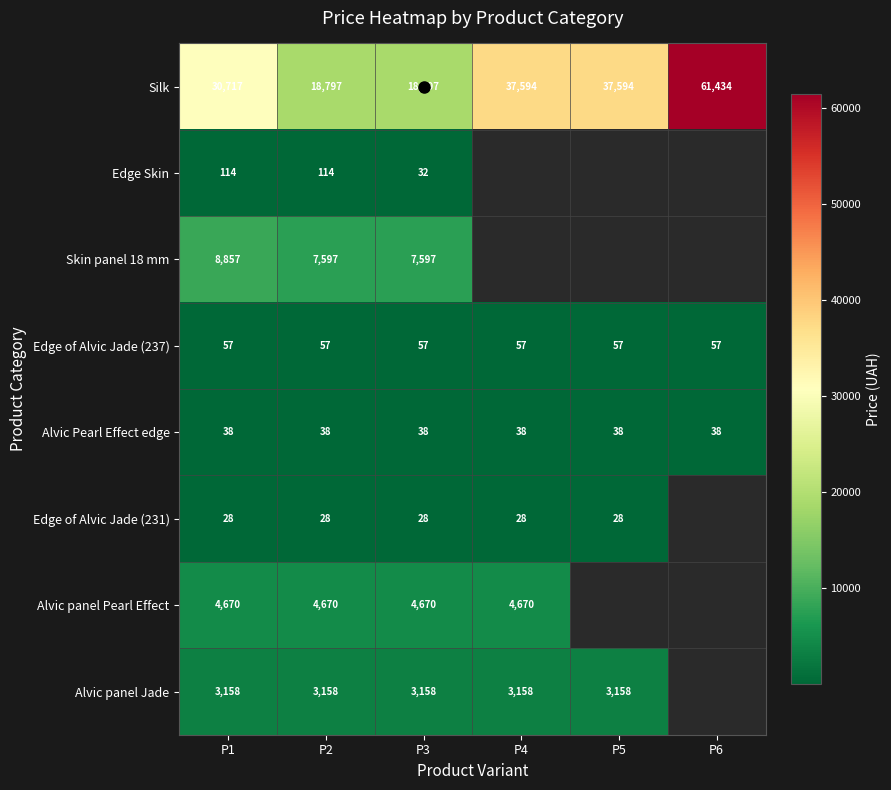

At which label is Skin panel 18 mm closest to 4428?

P2